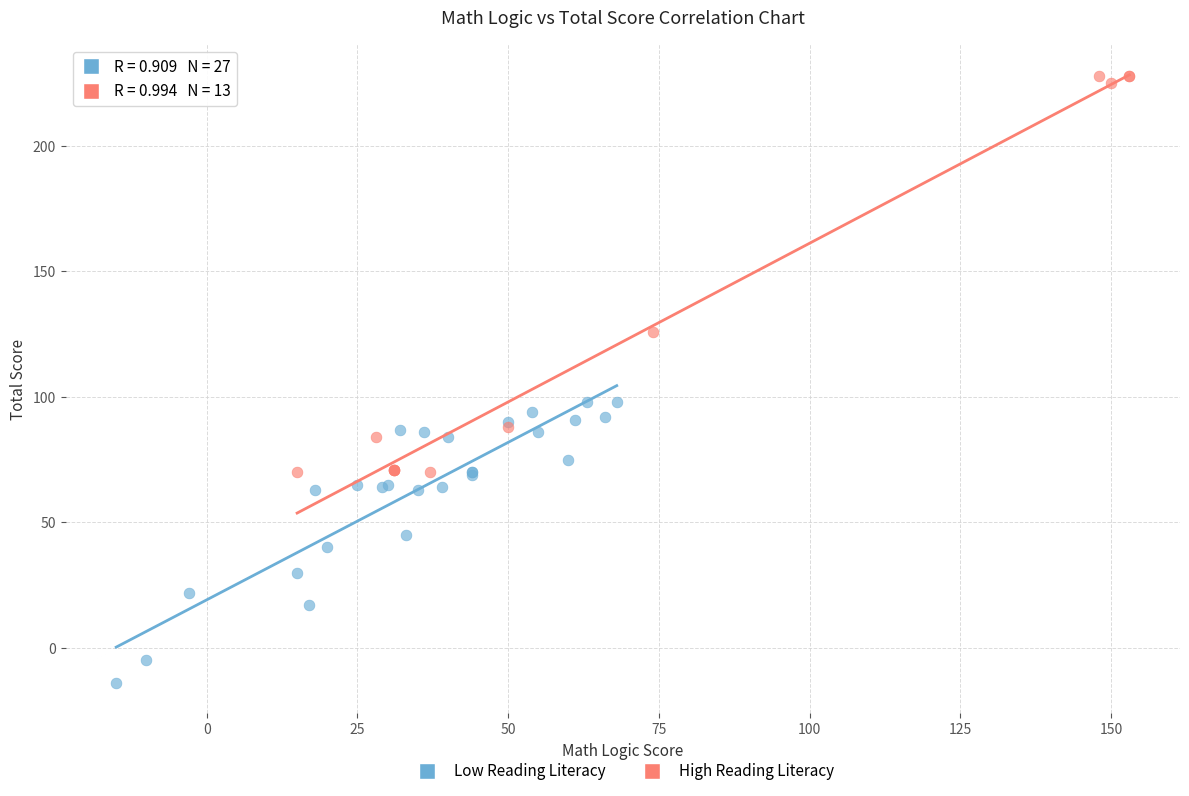

Which series has the largest Y range (max minus min)?

High Reading Literacy